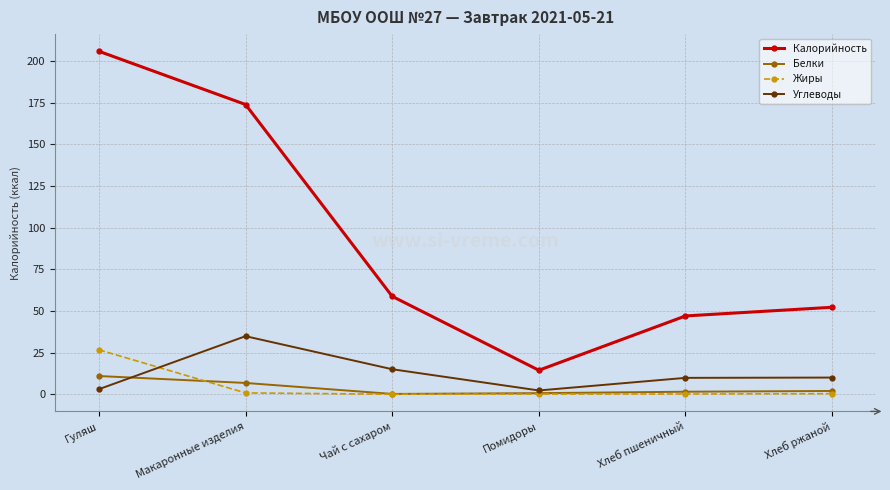

What are all the series names shown in the legend?

Калорийность, Белки, Жиры, Углеводы